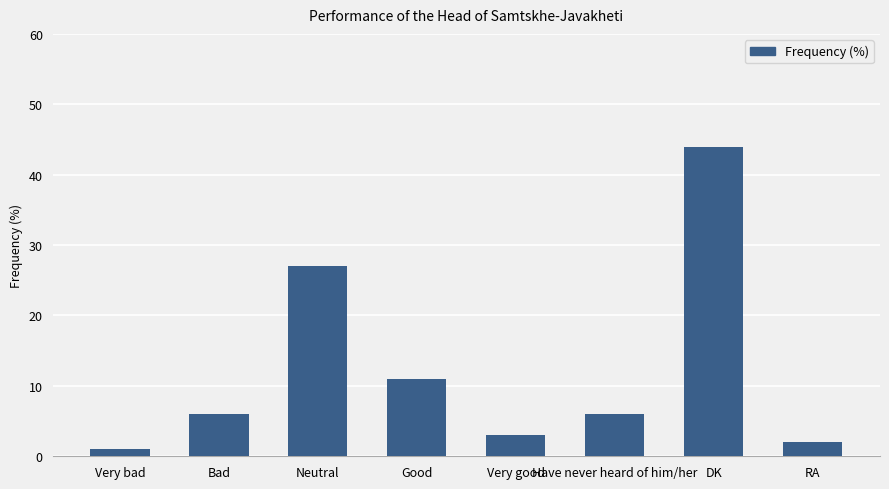

What is the approximate value at Very bad?

1